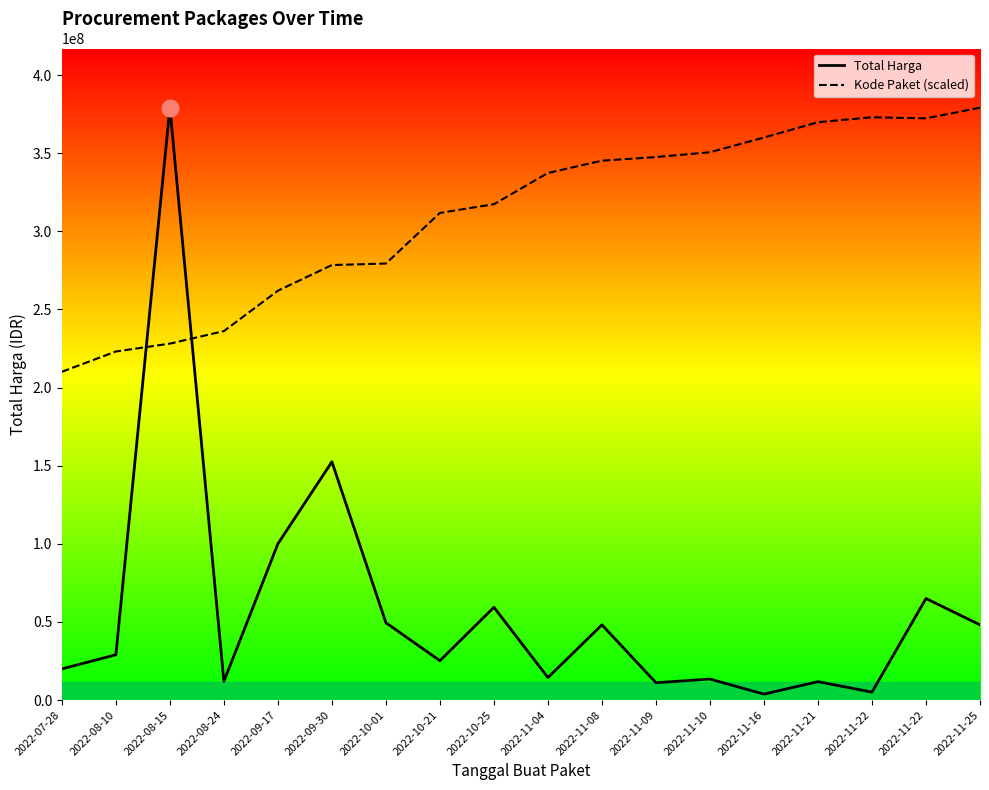

What is the label of the 16th point from the left?

2022-11-22